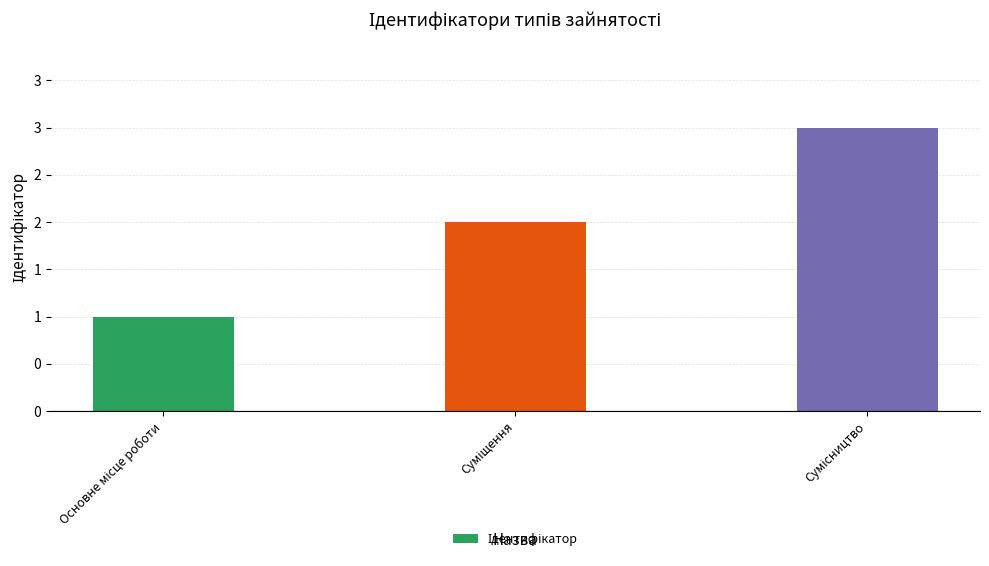

How many data points are less than 2?

1